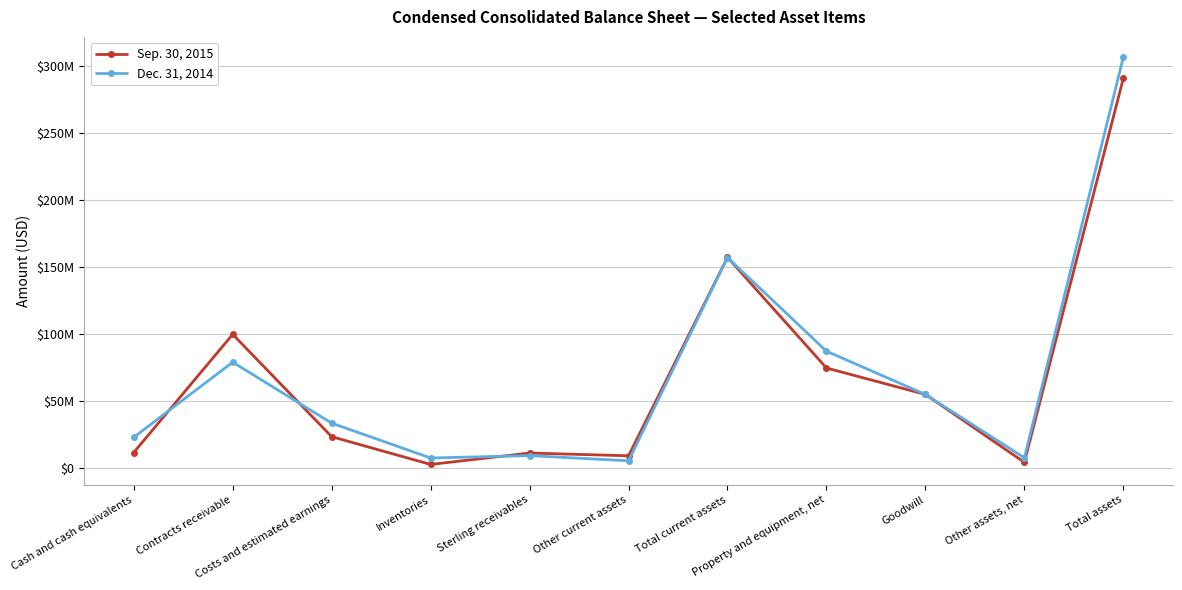

How many data points does each series have?

11